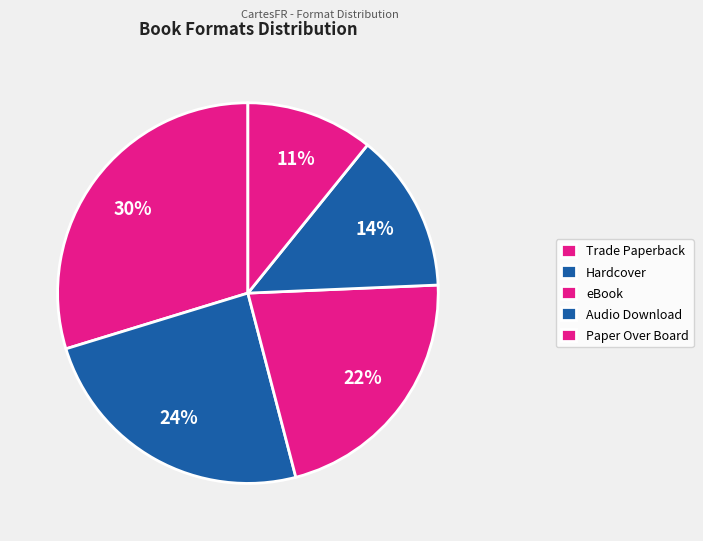

How many slices are in this pie chart?

5